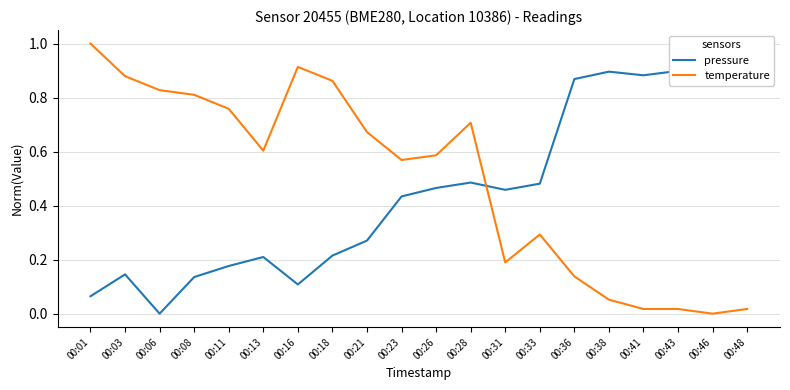

Which series has the largest total across all categories?

temperature